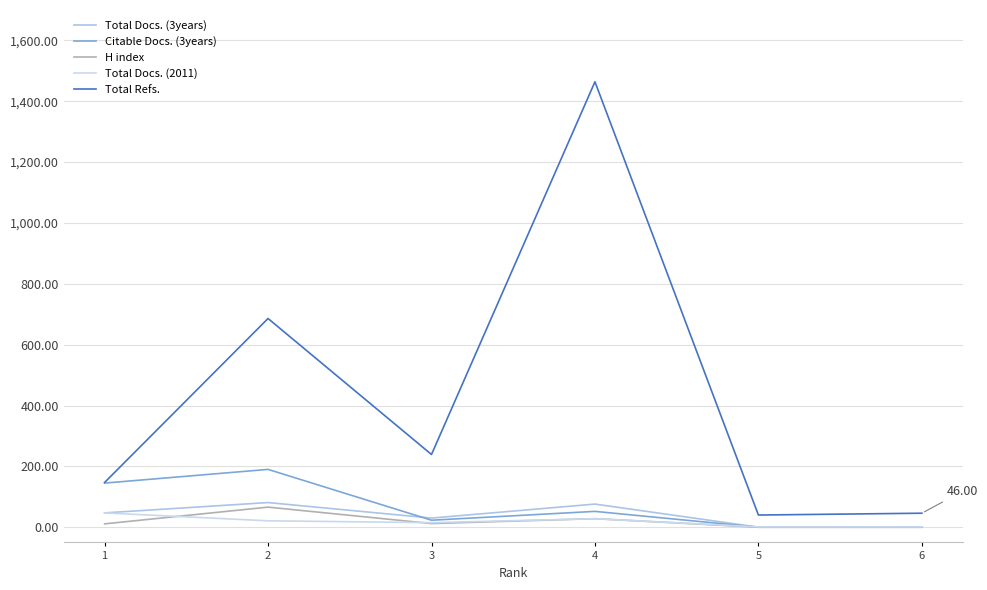

In Citable Docs. (3years), how many points are higher than both neighbors (excluding endpoints)?

2